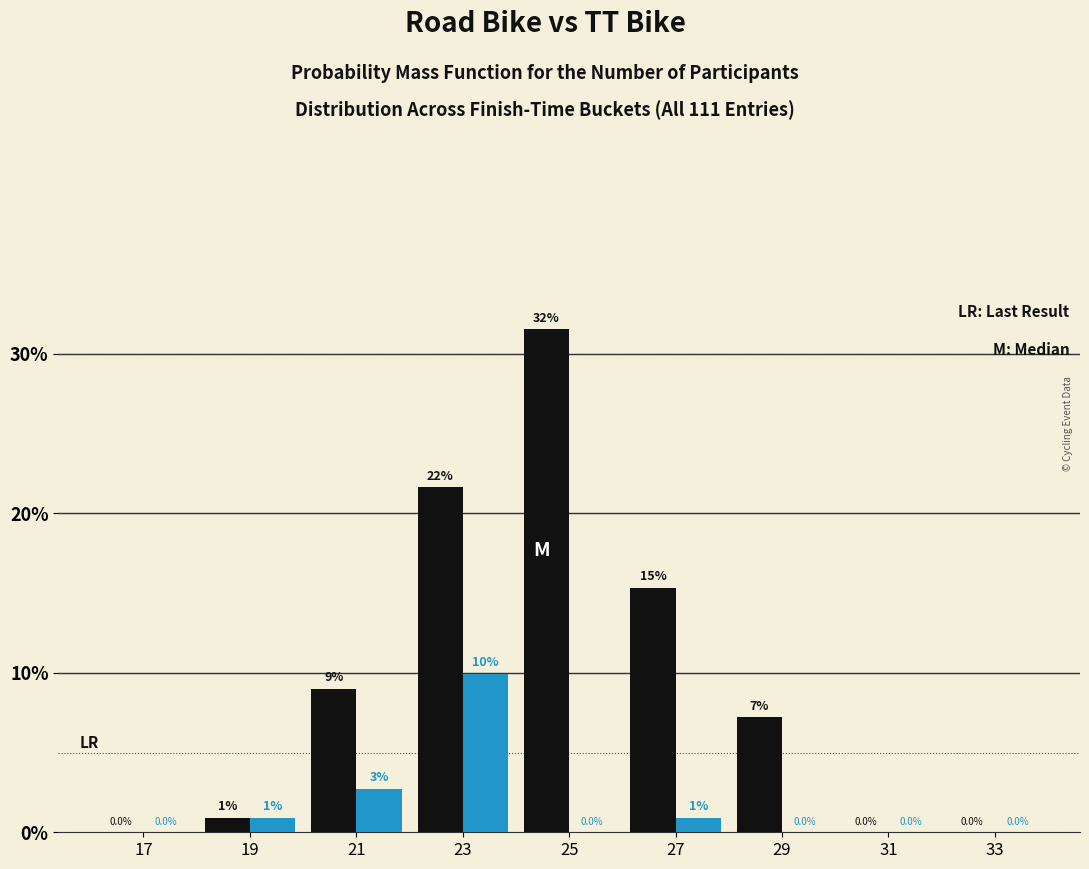

Reading left to right, extract all data points from this chart.

Road Bike: 17=0.0	19=0.9	21=9.0	23=21.6	25=31.5	27=15.3	29=7.2	31=0.0	33=0.0
TT Bike: 17=0.0	19=0.9	21=2.7	23=9.9	25=0.0	27=0.9	29=0.0	31=0.0	33=0.0